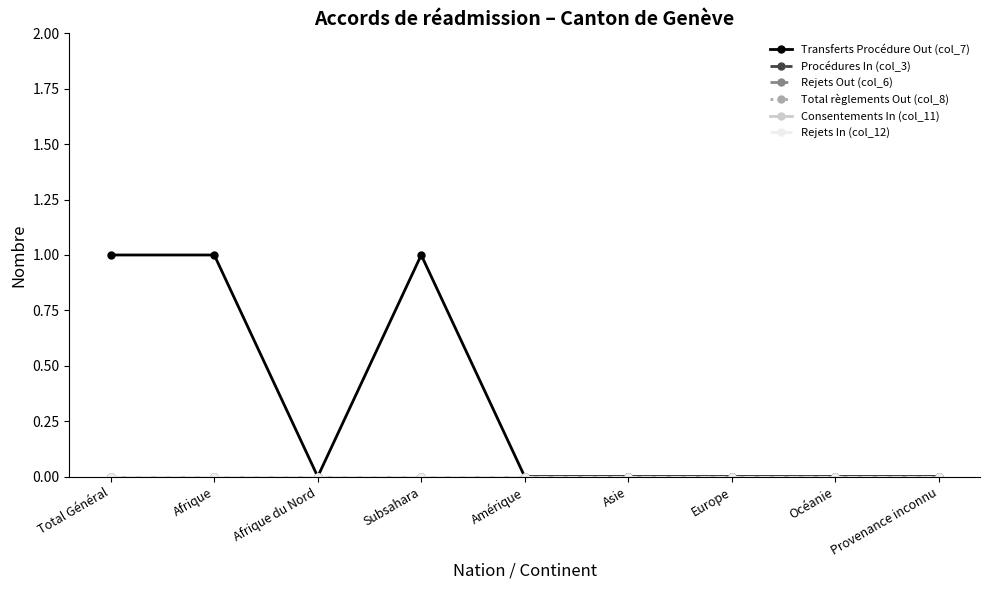

Between Afrique du Nord and Amérique, which series saw the biggest shift?

Transferts Procédure Out (col_7)